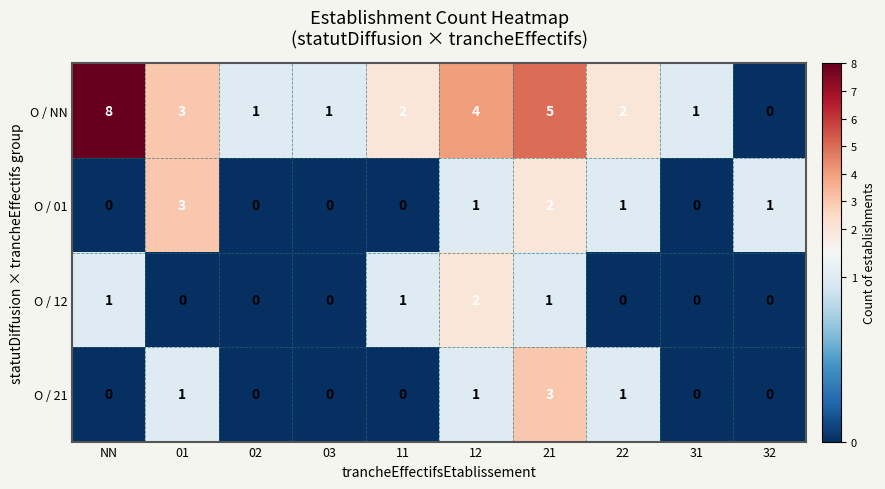

True or false: O / NN has a value of 3 at 21.

False